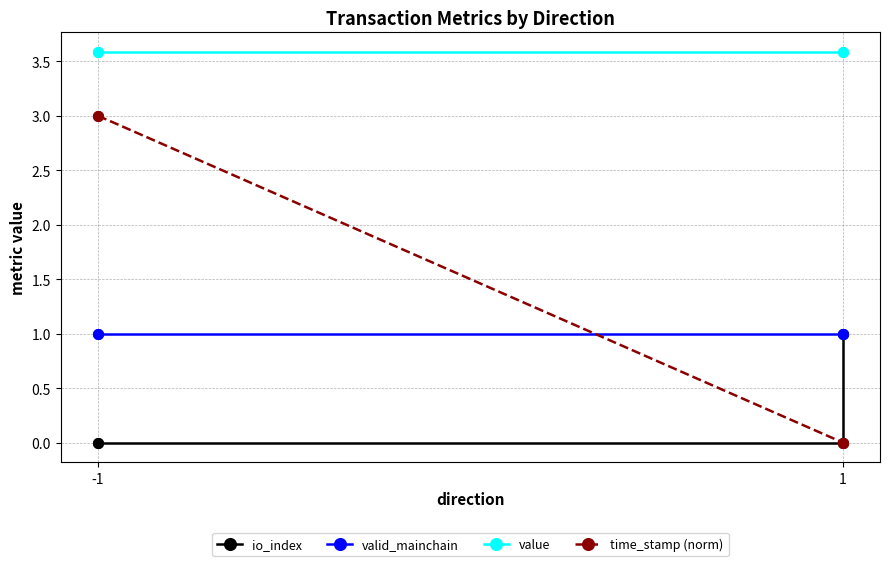

Rank the series at 1 from lowest to highest value.

io_index, time_stamp (norm), valid_mainchain, value